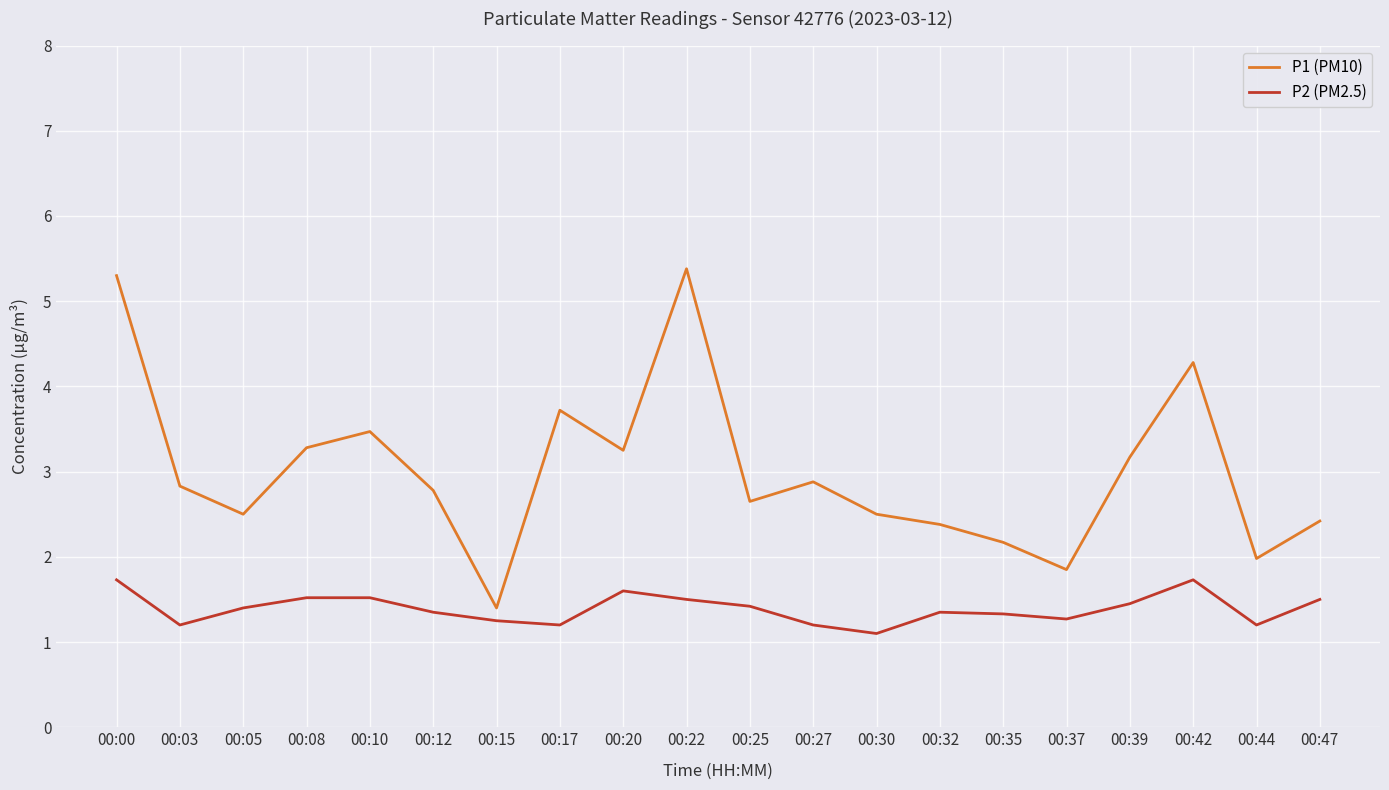

The value of P2 (PM2.5) at 00:25 is 1.4. True or false?

True